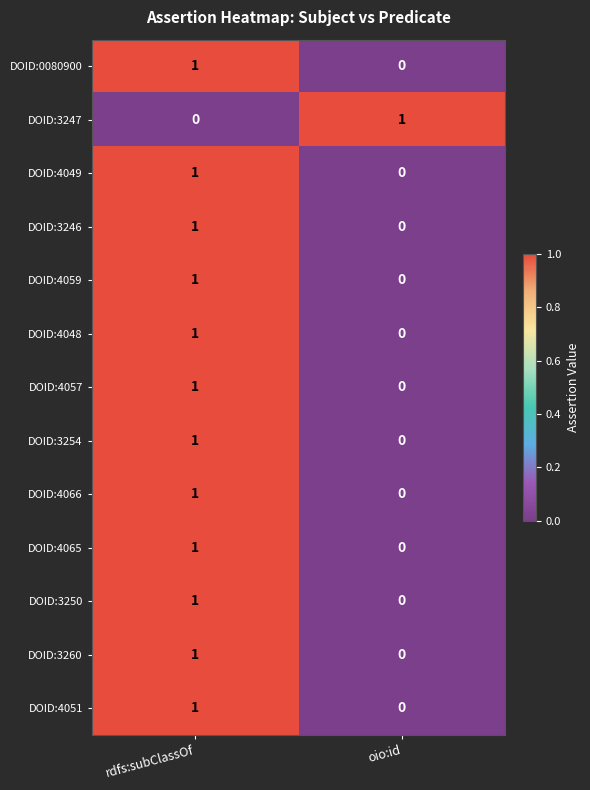

The value of DOID:3260 at rdfs:subClassOf is 1. True or false?

True